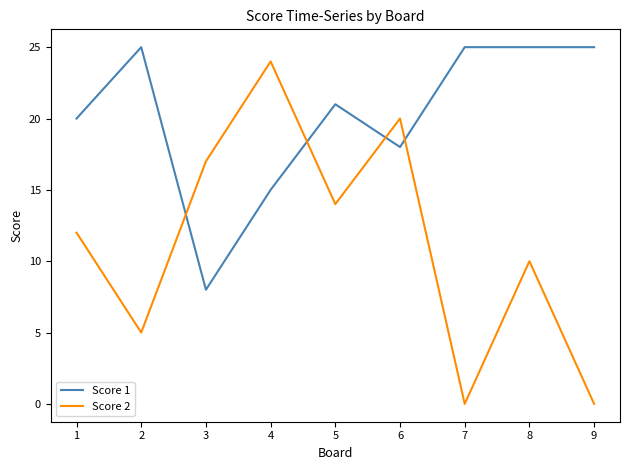

Reading left to right, list all the values displayed in this chart.

Score 1: 1=20	2=25	3=8	4=15	5=21	6=18	7=25	8=25	9=25
Score 2: 1=12	2=5	3=17	4=24	5=14	6=20	7=0	8=10	9=0